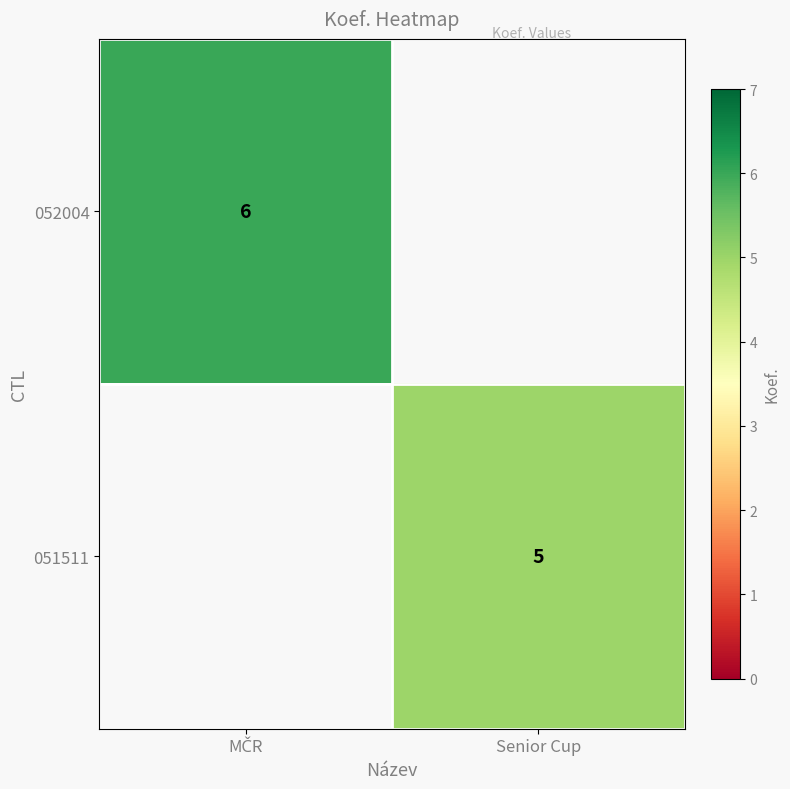

True or false: 051511 has a value of 7 at Senior Cup.

False